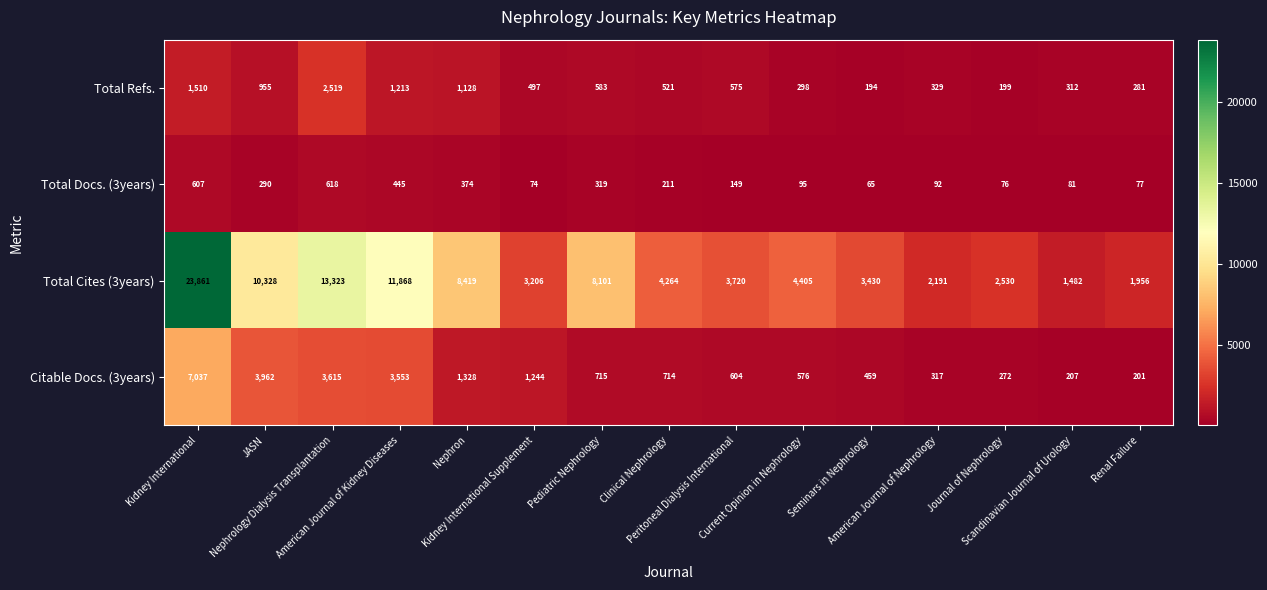

What is the difference between the highest and lowest values at Nephrology Dialysis Transplantation?

12705